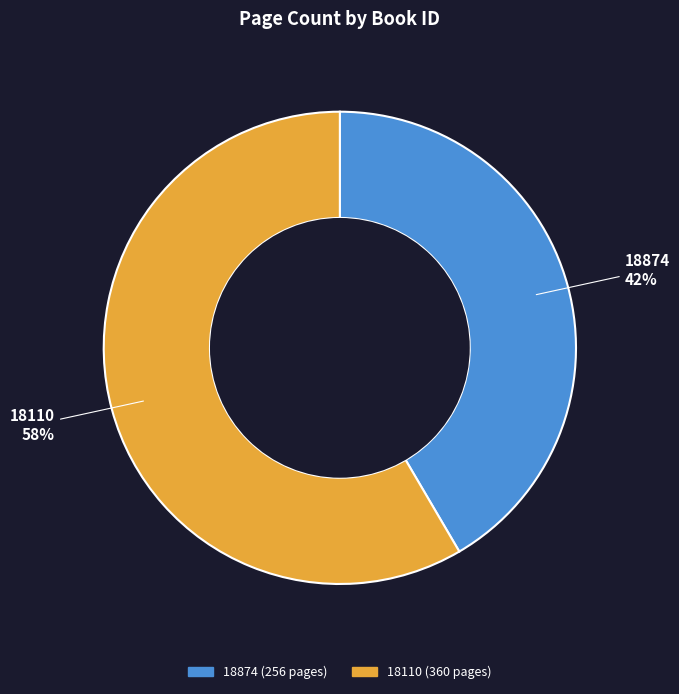

Combined, do 18110 and 18874 account for over 50%?

Yes